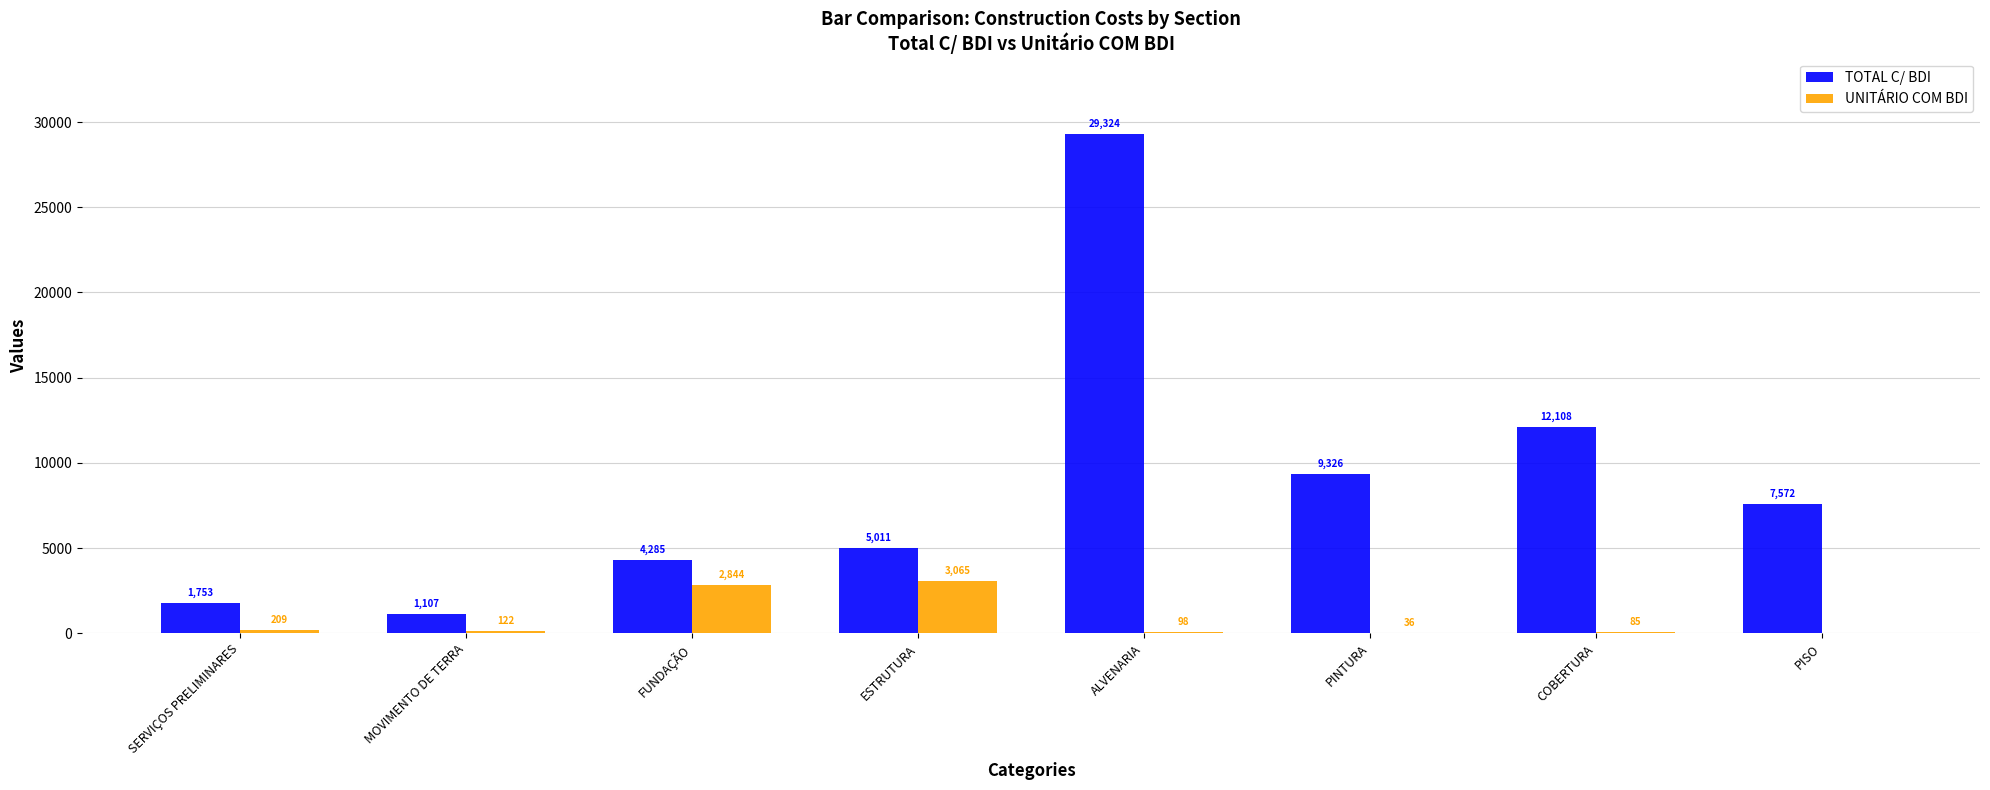

Is the value of TOTAL C/ BDI at PISO greater than the value of UNITÁRIO COM BDI at PISO?

Yes